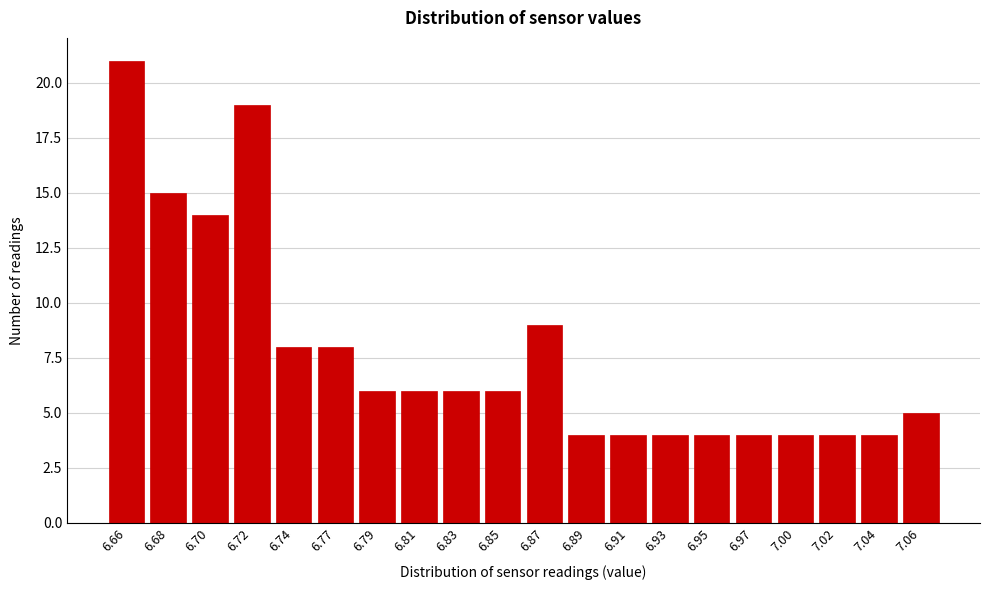

Reading left to right, transcribe all the data shown in this chart.

21	15	14	19	8	8	6	6	6	6	9	4	4	4	4	4	4	4	4	5